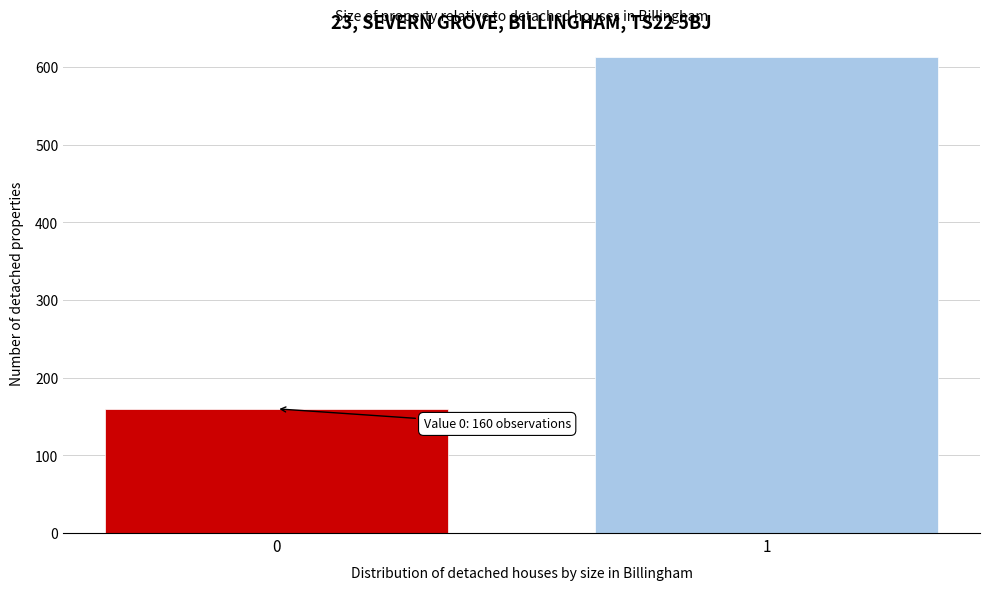

Reading right to left, extract all data points from this chart.

613	160